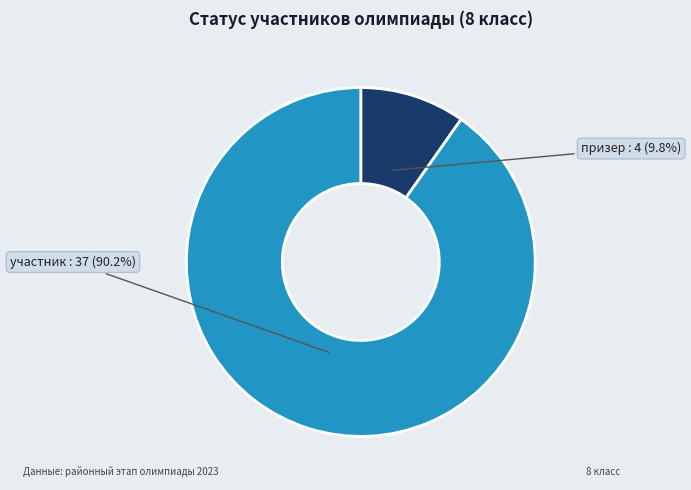

To the nearest percent, what portion does участник represent?

90%